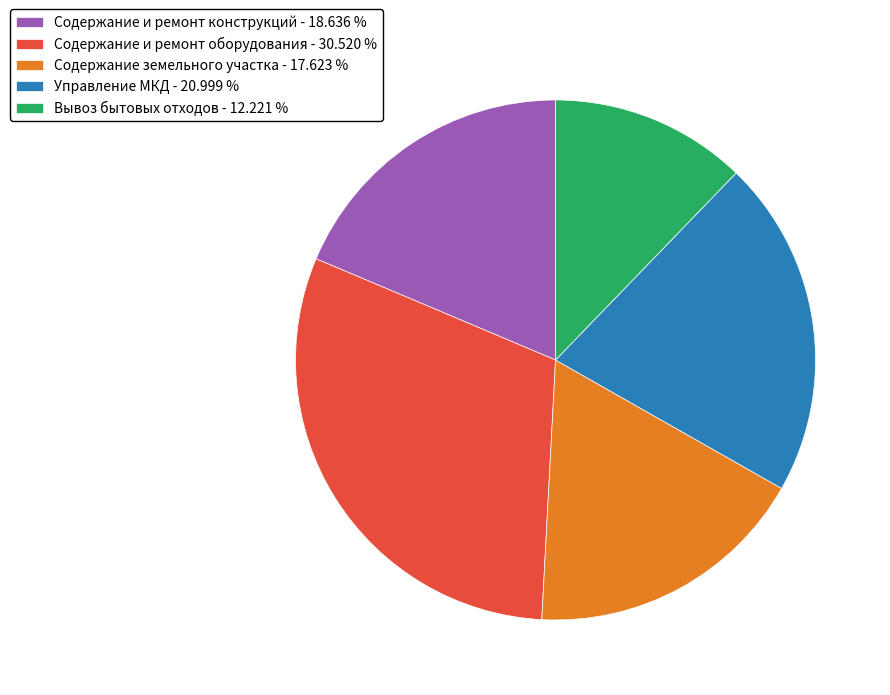

Do Содержание и ремонт оборудования - 30.520 % and Вывоз бытовых отходов - 12.221 % together represent more than half of the pie?

No